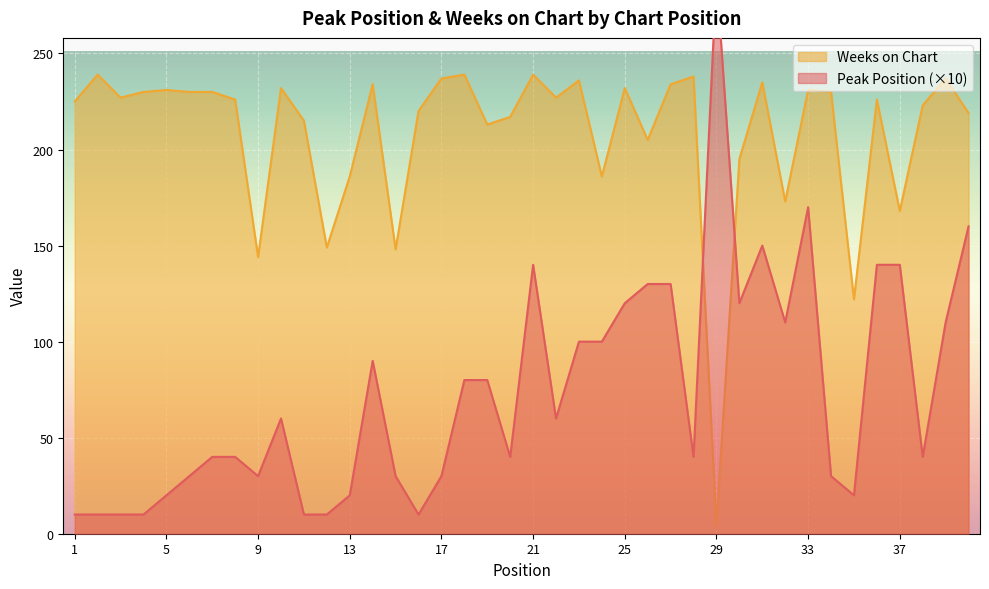

What is the maximum value for Weeks on Chart?

239